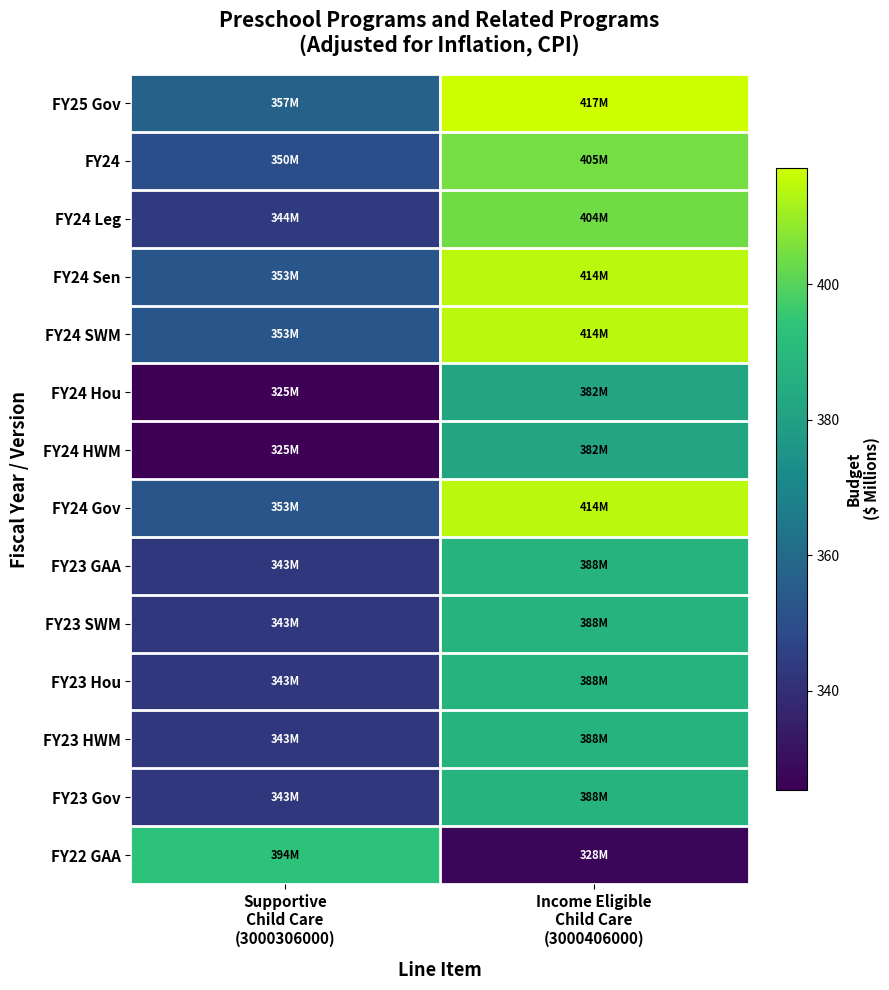

Reading left to right, list all the values displayed in this chart.

FY25 Gov: Supportive
Child Care
(3000306000)=356.6	Income Eligible
Child Care
(3000406000)=417.2
FY24: Supportive
Child Care
(3000306000)=349.8	Income Eligible
Child Care
(3000406000)=404.5
FY24 Leg: Supportive
Child Care
(3000306000)=343.6	Income Eligible
Child Care
(3000406000)=403.6
FY24 Sen: Supportive
Child Care
(3000306000)=352.7	Income Eligible
Child Care
(3000406000)=414.3
FY24 SWM: Supportive
Child Care
(3000306000)=352.7	Income Eligible
Child Care
(3000406000)=414.3
FY24 Hou: Supportive
Child Care
(3000306000)=325.3	Income Eligible
Child Care
(3000406000)=382.2
FY24 HWM: Supportive
Child Care
(3000306000)=325.3	Income Eligible
Child Care
(3000406000)=382.2
FY24 Gov: Supportive
Child Care
(3000306000)=352.5	Income Eligible
Child Care
(3000406000)=414.3
FY23 GAA: Supportive
Child Care
(3000306000)=342.9	Income Eligible
Child Care
(3000406000)=387.7
FY23 SWM: Supportive
Child Care
(3000306000)=342.9	Income Eligible
Child Care
(3000406000)=387.7
FY23 Hou: Supportive
Child Care
(3000306000)=342.9	Income Eligible
Child Care
(3000406000)=387.7
FY23 HWM: Supportive
Child Care
(3000306000)=342.9	Income Eligible
Child Care
(3000406000)=387.7
FY23 Gov: Supportive
Child Care
(3000306000)=342.9	Income Eligible
Child Care
(3000406000)=387.7
FY22 GAA: Supportive
Child Care
(3000306000)=393.8	Income Eligible
Child Care
(3000406000)=327.7